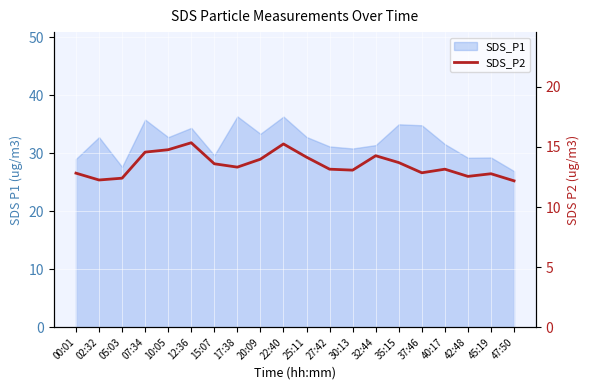

Where does the data first go above 13?

07:34